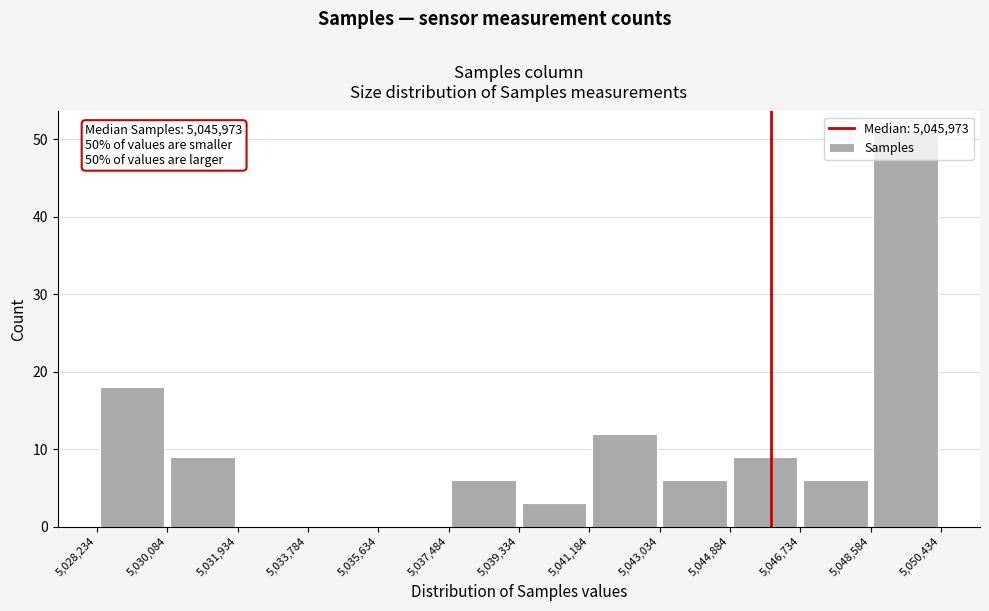

Over which range of the x-axis is the bar tallest?

5,048,584 to 5,050,434